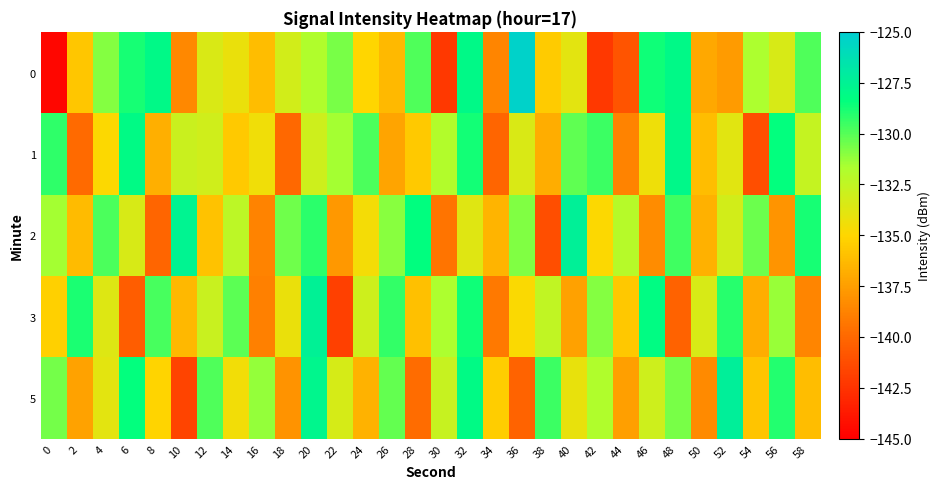

Which category has the highest value across all series?

36